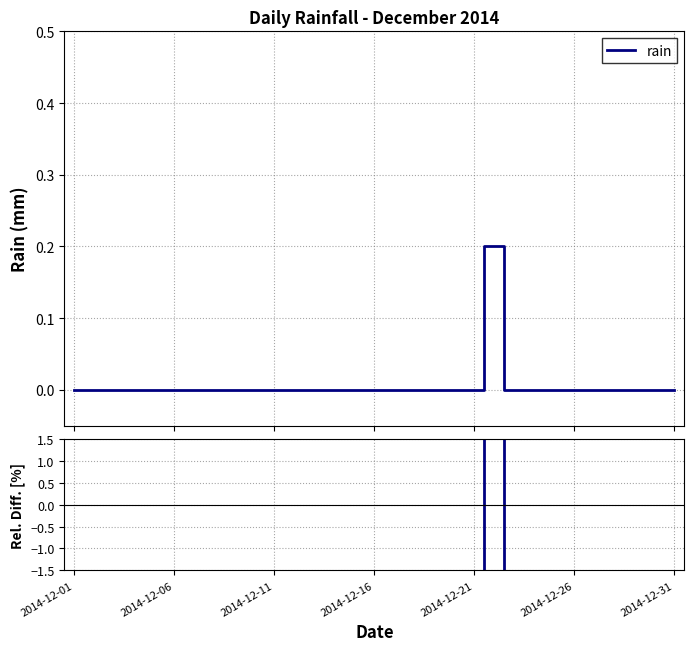

The value of rain at 28 is 0.1. True or false?

False